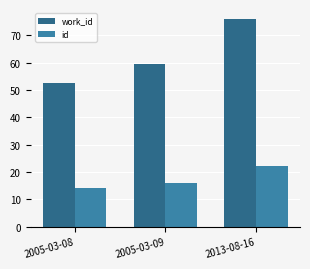

Between 2005-03-08 and 2005-03-09, which series saw the biggest shift?

work_id